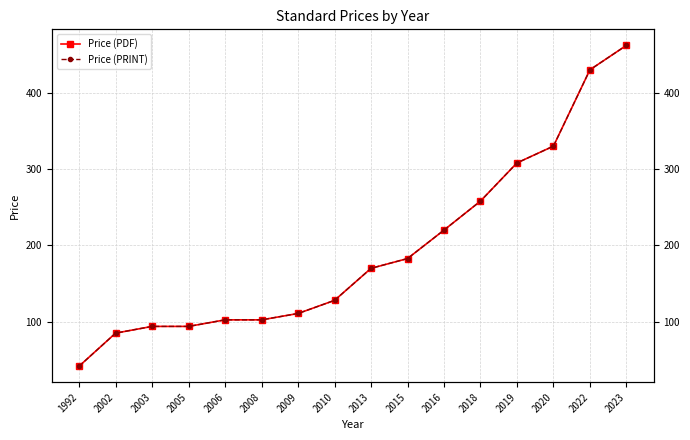

How many lines are shown in the chart?

2